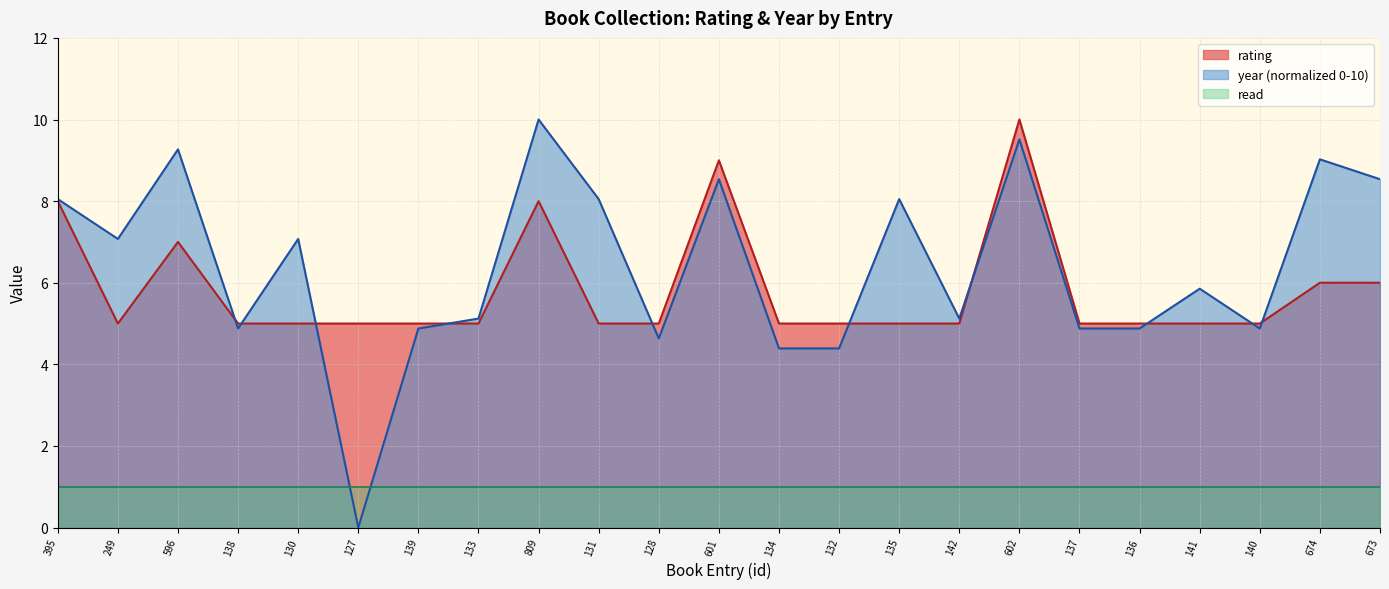

What is the average value of the year series?

6.4